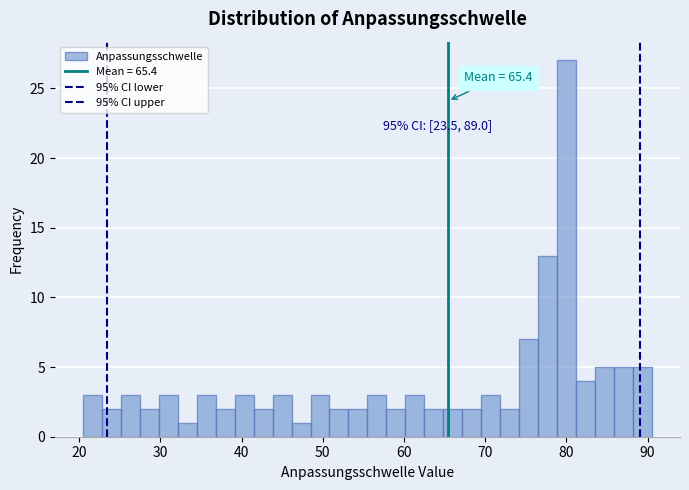

Read against the x-axis, roughly where is the centre of the tallest bar?

80